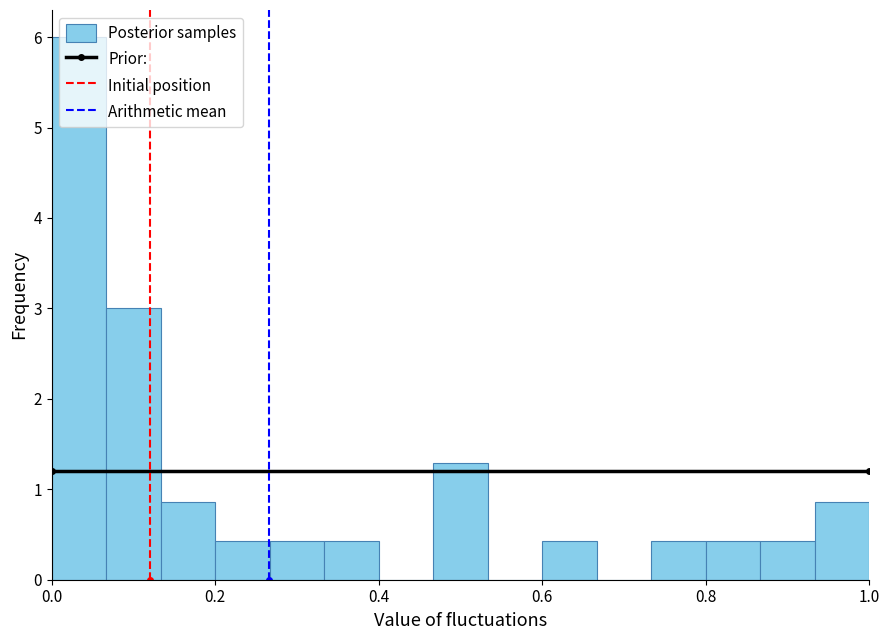

Read against the x-axis, roughly where is the centre of the tallest bar?

0.04